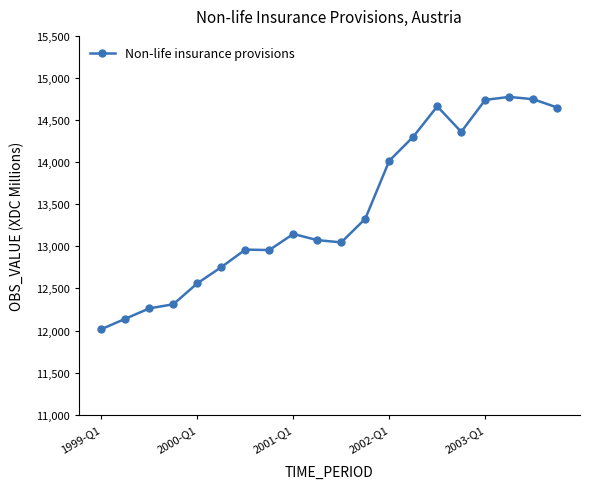

How many lines are shown in the chart?

1